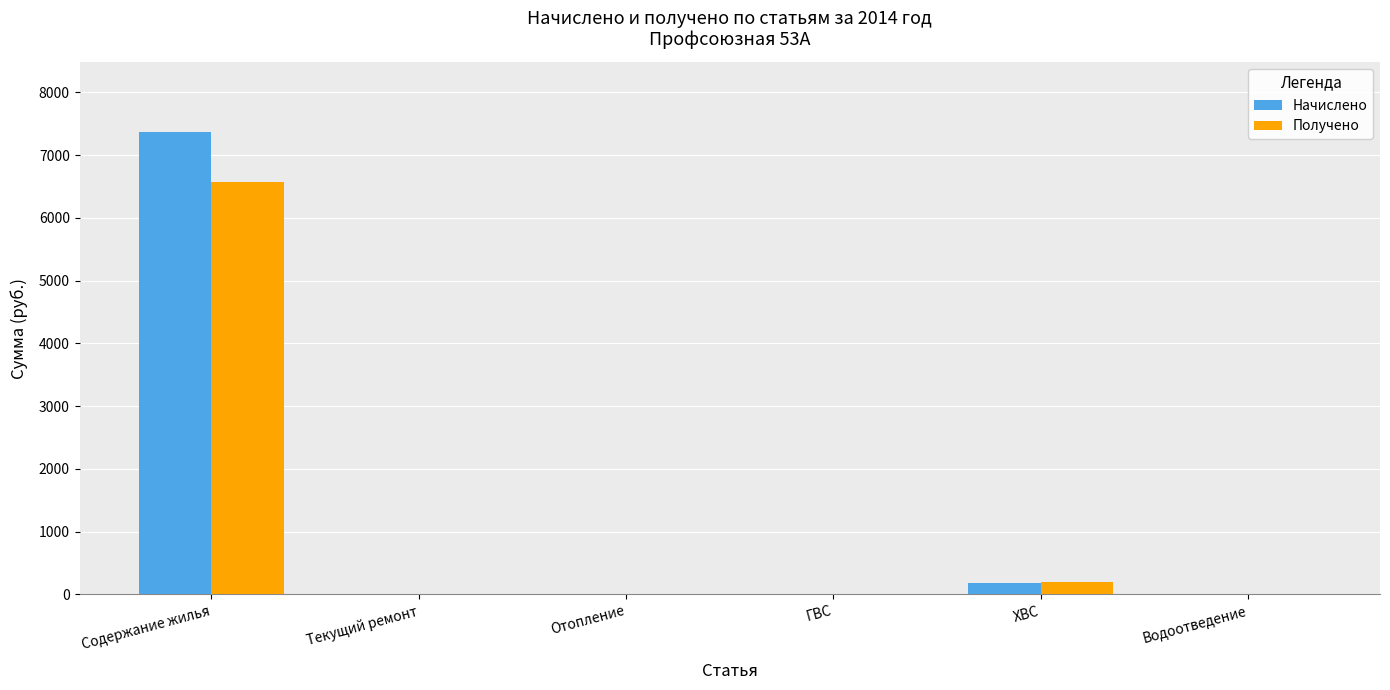

Which label corresponds to the largest value in the chart?

Содержание жилья